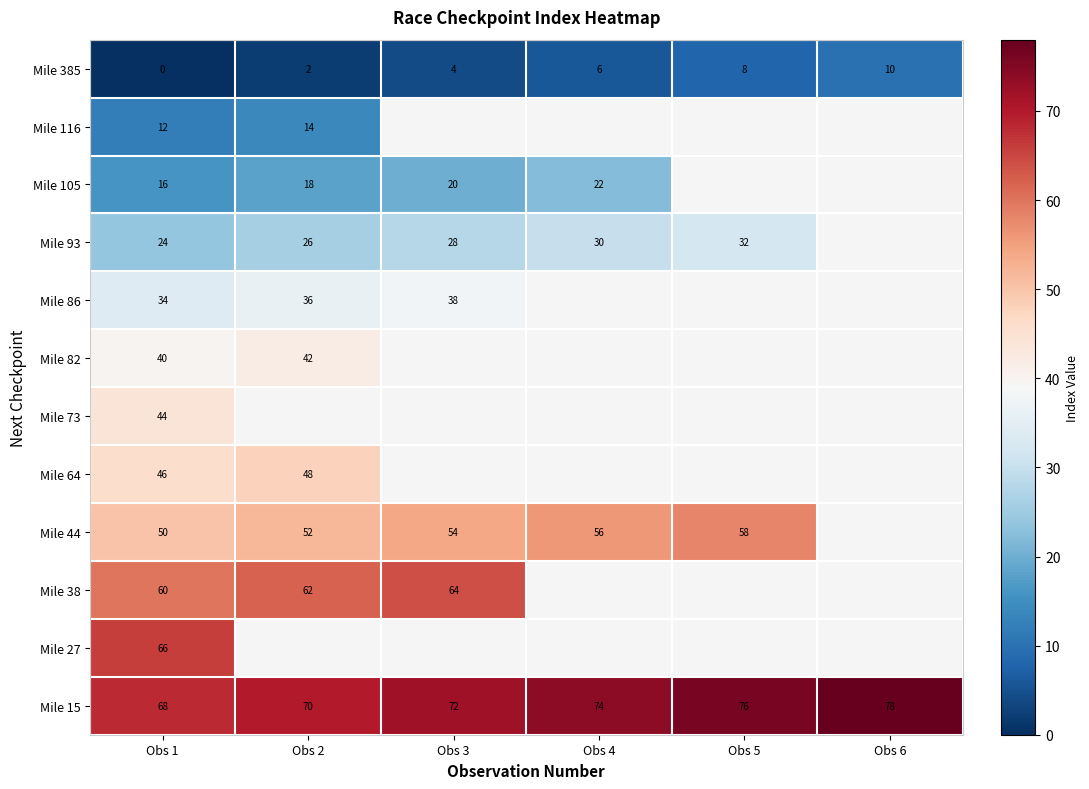

Which label corresponds to the largest value in the chart?

Obs 6